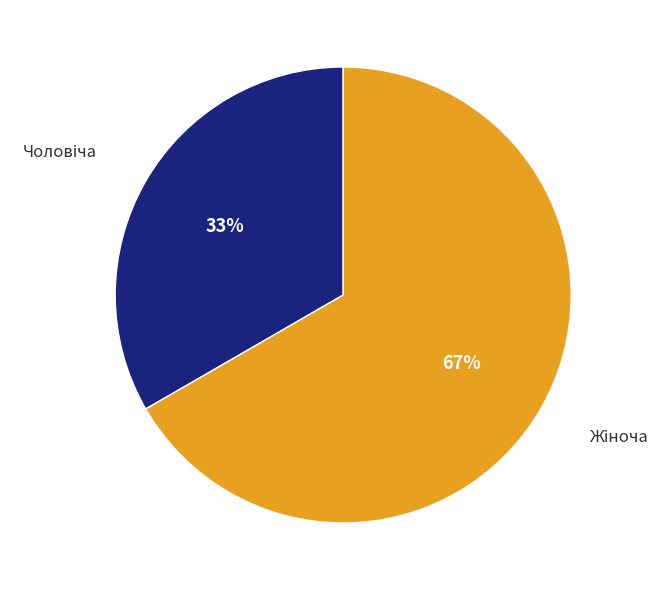

Does any single category account for the majority?

Yes